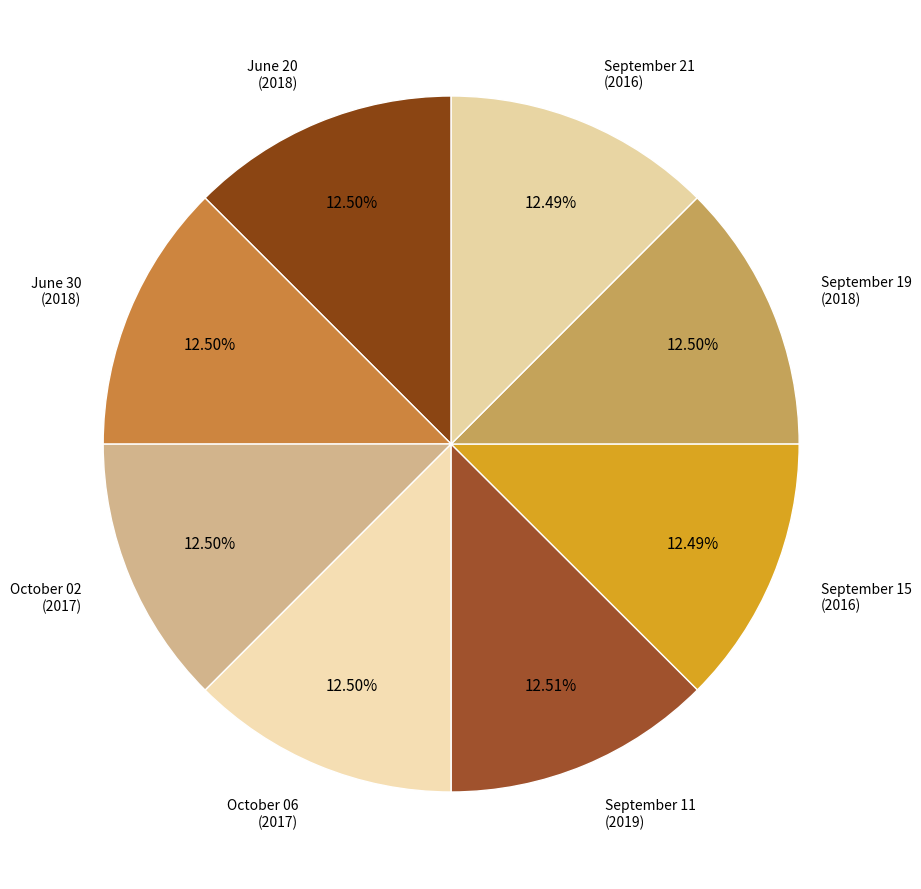

Is there a majority slice in this chart?

No